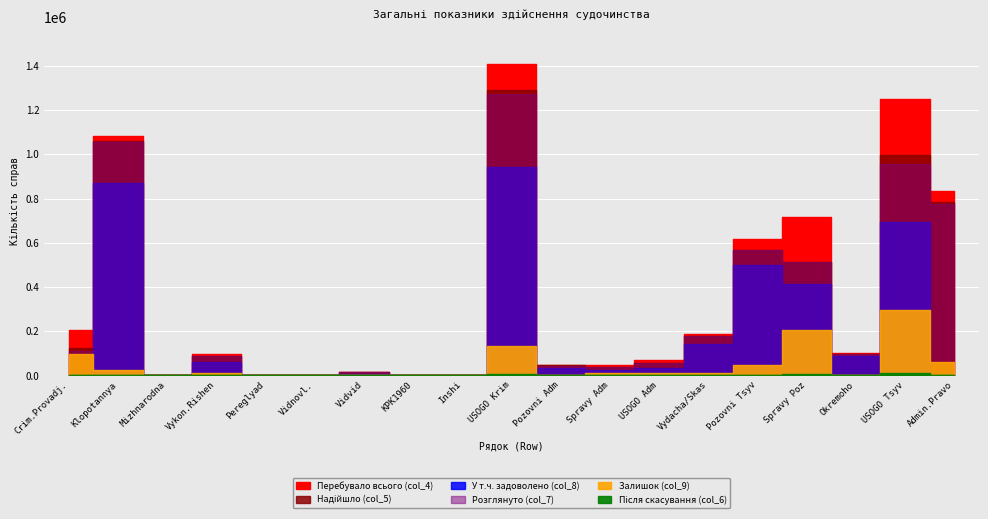

The value of col_4 at col_8 is 2250. True or false?

True